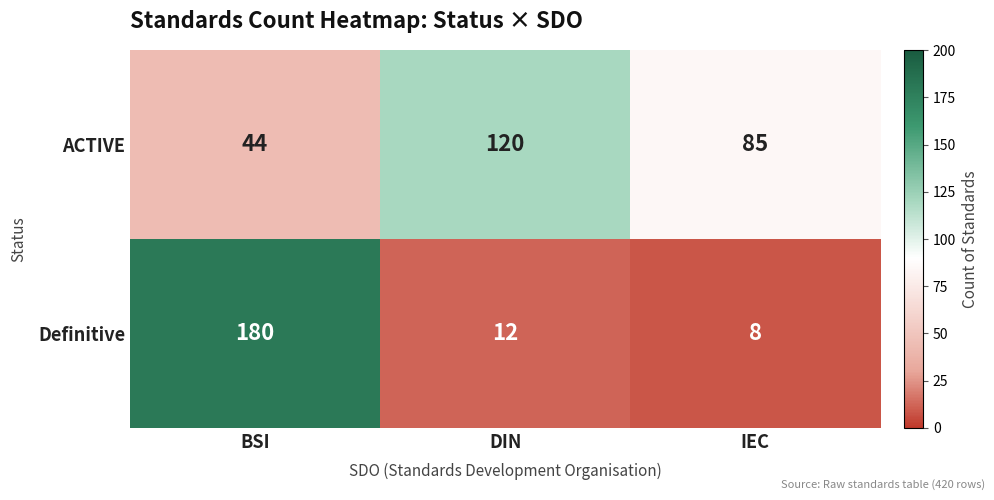

Which series has the largest total across all categories?

ACTIVE